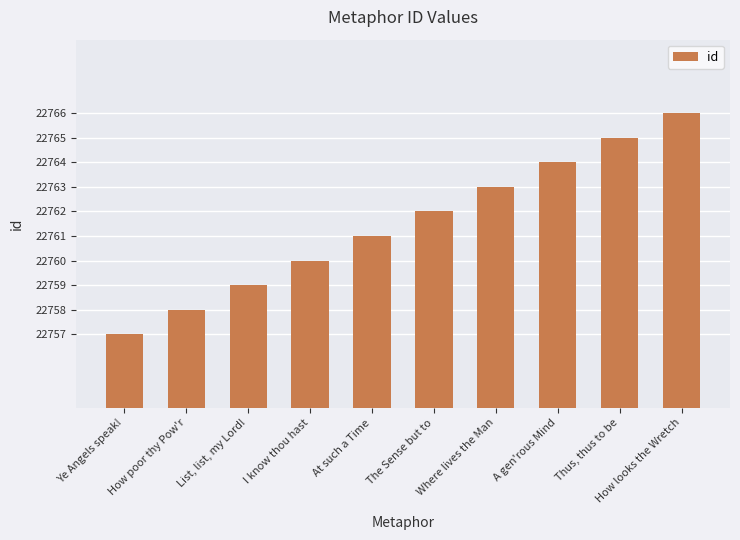

Between A gen'rous Mind and Thus, thus to be, which is larger?

Thus, thus to be